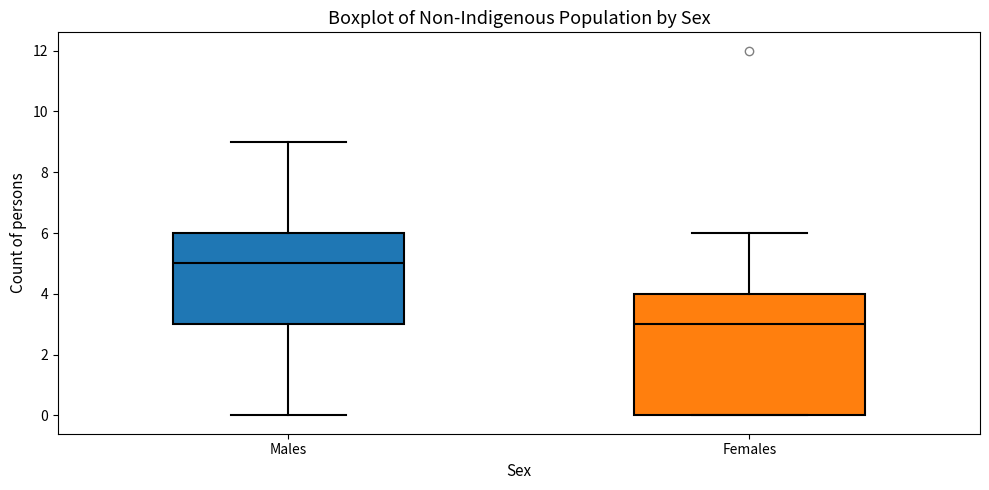

Which box has the highest median line?

Males